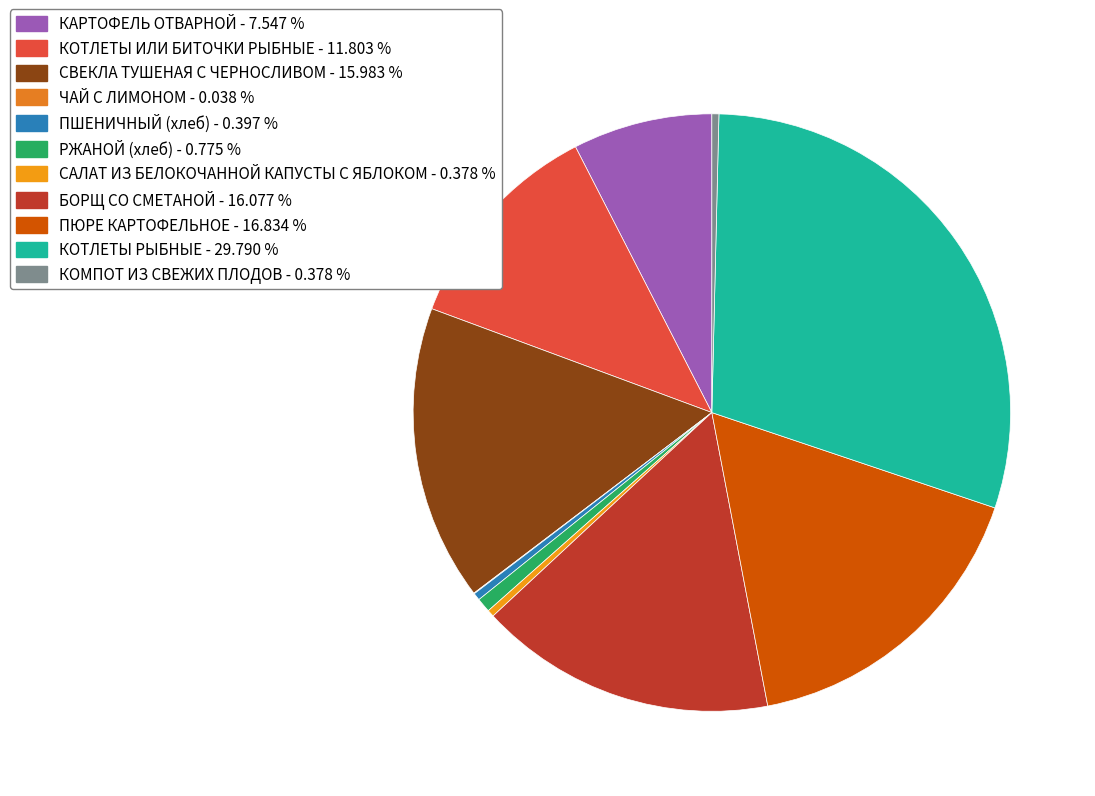

Which slice is the smallest?

ЧАЙ С ЛИМОНОМ